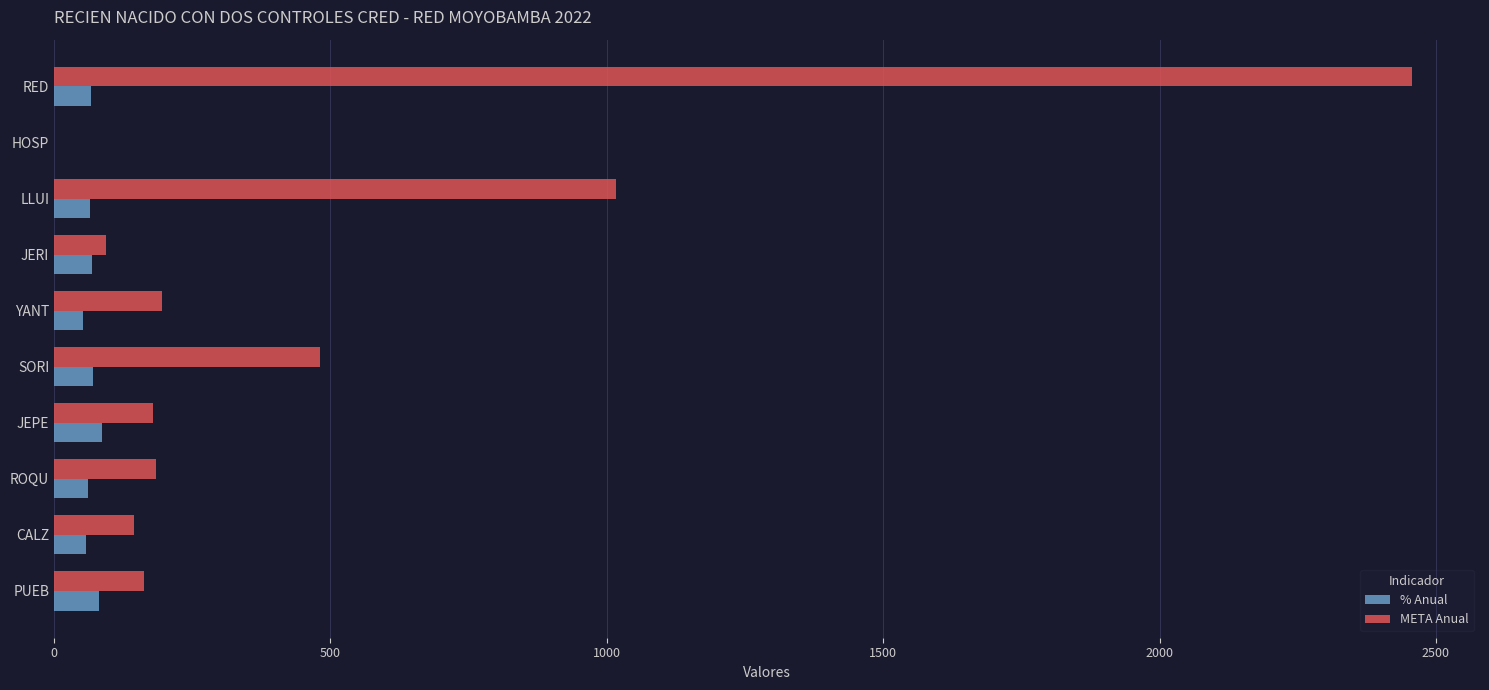

Read the % Anual value at SORI.

70.7